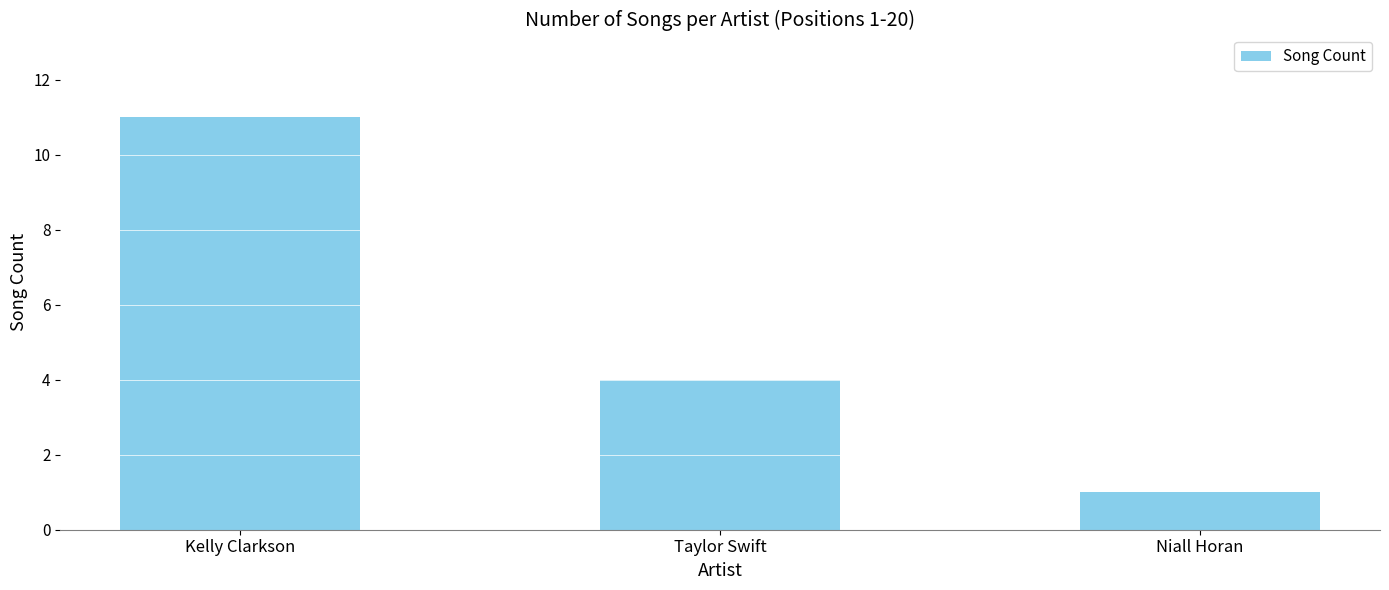

How many distinct data groups are displayed?

1